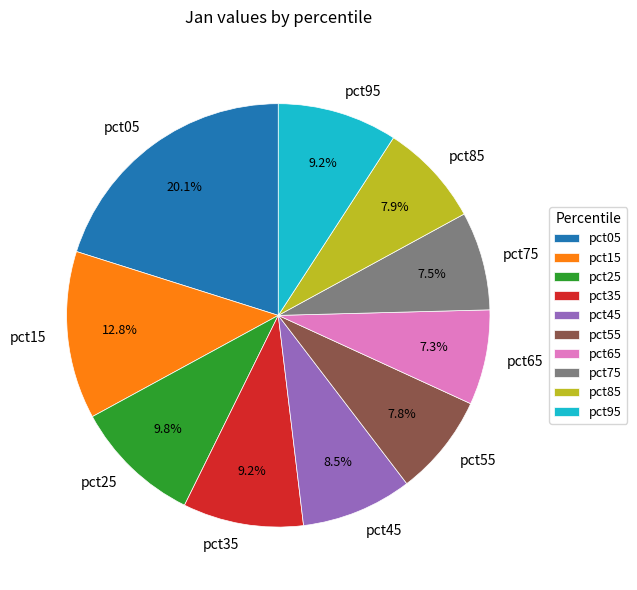

To the nearest percent, what portion does pct65 represent?

7%